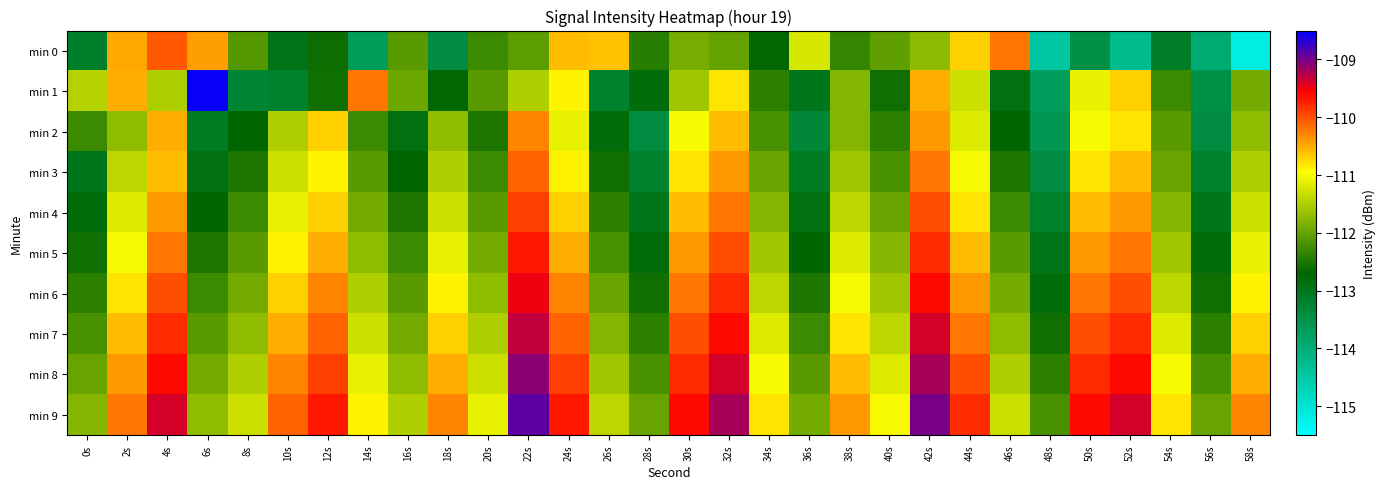

Reading left to right, extract all data points from this chart.

min 0: 0s=-113.2	2s=-110.5	4s=-110.0	6s=-110.4	8s=-112.1	10s=-112.9	12s=-112.6	14s=-113.7	16s=-112.1	18s=-113.4	20s=-112.3	22s=-112.1	24s=-110.6	26s=-110.6	28s=-112.4	30s=-111.9	32s=-112.0	34s=-112.7	36s=-111.2	38s=-112.3	40s=-112.0	42s=-111.7	44s=-110.7	46s=-110.2	48s=-114.5	50s=-113.5	52s=-114.3	54s=-113.1	56s=-113.9	58s=-115.2
min 1: 0s=-111.5	2s=-110.5	4s=-111.5	6s=-108.6	8s=-113.3	10s=-113.2	12s=-112.6	14s=-110.2	16s=-112.0	18s=-112.7	20s=-112.1	22s=-111.5	24s=-110.9	26s=-113.2	28s=-112.8	30s=-111.6	32s=-110.8	34s=-112.4	36s=-113.0	38s=-111.8	40s=-112.6	42s=-110.5	44s=-111.3	46s=-112.9	48s=-113.7	50s=-111.1	52s=-110.7	54s=-112.3	56s=-113.5	58s=-111.9
min 2: 0s=-112.3	2s=-111.7	4s=-110.5	6s=-113.1	8s=-112.7	10s=-111.5	12s=-110.7	14s=-112.3	16s=-112.9	18s=-111.7	20s=-112.5	22s=-110.3	24s=-111.1	26s=-112.8	28s=-113.4	30s=-111.0	32s=-110.6	34s=-112.2	36s=-113.3	38s=-111.8	40s=-112.4	42s=-110.4	44s=-111.2	46s=-112.7	48s=-113.6	50s=-111.0	52s=-110.8	54s=-112.1	56s=-113.4	58s=-111.7
min 3: 0s=-113.0	2s=-111.4	4s=-110.6	6s=-112.9	8s=-112.5	10s=-111.3	12s=-110.9	14s=-112.1	16s=-112.7	18s=-111.5	20s=-112.3	22s=-110.1	24s=-110.9	26s=-112.6	28s=-113.2	30s=-110.8	32s=-110.4	34s=-112.0	36s=-113.1	38s=-111.6	40s=-112.2	42s=-110.2	44s=-111.0	46s=-112.5	48s=-113.4	50s=-110.8	52s=-110.6	54s=-112.0	56s=-113.2	58s=-111.5
min 4: 0s=-112.8	2s=-111.2	4s=-110.4	6s=-112.7	8s=-112.3	10s=-111.1	12s=-110.7	14s=-111.9	16s=-112.5	18s=-111.3	20s=-112.1	22s=-109.9	24s=-110.7	26s=-112.4	28s=-113.0	30s=-110.6	32s=-110.2	34s=-111.8	36s=-112.9	38s=-111.4	40s=-112.0	42s=-110.0	44s=-110.8	46s=-112.3	48s=-113.2	50s=-110.6	52s=-110.4	54s=-111.8	56s=-113.0	58s=-111.3
min 5: 0s=-112.6	2s=-111.0	4s=-110.2	6s=-112.5	8s=-112.1	10s=-110.9	12s=-110.5	14s=-111.7	16s=-112.3	18s=-111.1	20s=-111.9	22s=-109.7	24s=-110.5	26s=-112.2	28s=-112.8	30s=-110.4	32s=-110.0	34s=-111.6	36s=-112.7	38s=-111.2	40s=-111.8	42s=-109.8	44s=-110.6	46s=-112.1	48s=-113.0	50s=-110.4	52s=-110.2	54s=-111.6	56s=-112.8	58s=-111.1
min 6: 0s=-112.4	2s=-110.8	4s=-110.0	6s=-112.3	8s=-111.9	10s=-110.7	12s=-110.3	14s=-111.5	16s=-112.1	18s=-110.9	20s=-111.7	22s=-109.5	24s=-110.3	26s=-112.0	28s=-112.6	30s=-110.2	32s=-109.8	34s=-111.4	36s=-112.5	38s=-111.0	40s=-111.6	42s=-109.6	44s=-110.4	46s=-111.9	48s=-112.8	50s=-110.2	52s=-110.0	54s=-111.4	56s=-112.6	58s=-110.9
min 7: 0s=-112.2	2s=-110.6	4s=-109.8	6s=-112.1	8s=-111.7	10s=-110.5	12s=-110.1	14s=-111.3	16s=-111.9	18s=-110.7	20s=-111.5	22s=-109.3	24s=-110.1	26s=-111.8	28s=-112.4	30s=-110.0	32s=-109.6	34s=-111.2	36s=-112.3	38s=-110.8	40s=-111.4	42s=-109.4	44s=-110.2	46s=-111.7	48s=-112.6	50s=-110.0	52s=-109.8	54s=-111.2	56s=-112.4	58s=-110.7
min 8: 0s=-112.0	2s=-110.4	4s=-109.6	6s=-111.9	8s=-111.5	10s=-110.3	12s=-109.9	14s=-111.1	16s=-111.7	18s=-110.5	20s=-111.3	22s=-109.1	24s=-109.9	26s=-111.6	28s=-112.2	30s=-109.8	32s=-109.4	34s=-111.0	36s=-112.1	38s=-110.6	40s=-111.2	42s=-109.2	44s=-110.0	46s=-111.5	48s=-112.4	50s=-109.8	52s=-109.6	54s=-111.0	56s=-112.2	58s=-110.5
min 9: 0s=-111.8	2s=-110.2	4s=-109.4	6s=-111.7	8s=-111.3	10s=-110.1	12s=-109.7	14s=-110.9	16s=-111.5	18s=-110.3	20s=-111.1	22s=-108.9	24s=-109.7	26s=-111.4	28s=-112.0	30s=-109.6	32s=-109.2	34s=-110.8	36s=-111.9	38s=-110.4	40s=-111.0	42s=-109.0	44s=-109.8	46s=-111.3	48s=-112.2	50s=-109.6	52s=-109.4	54s=-110.8	56s=-112.0	58s=-110.3